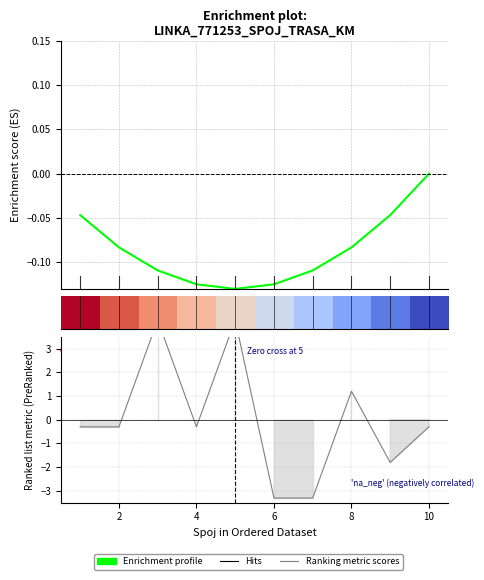

Which label corresponds to the largest value in the chart?

3